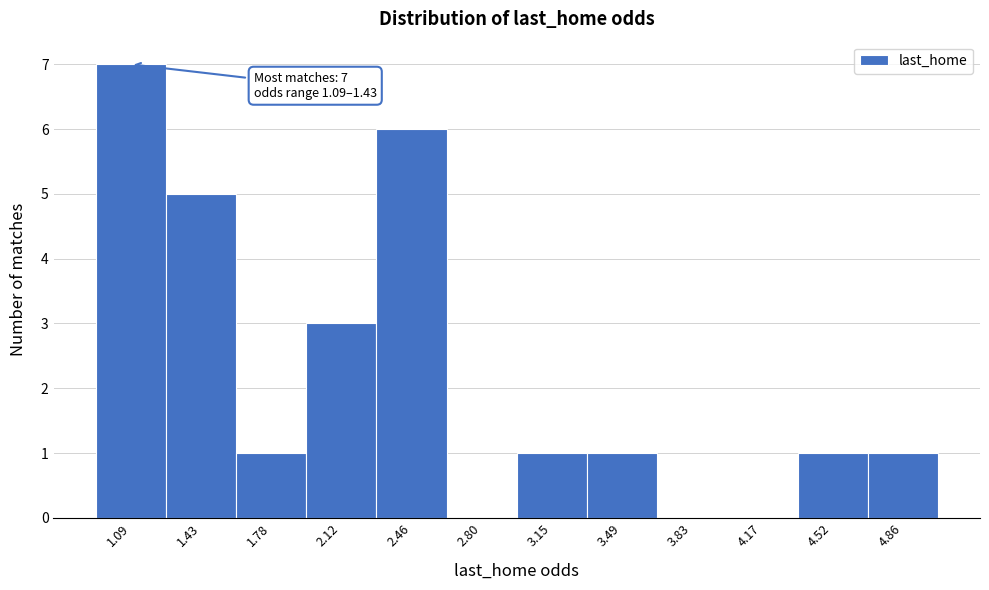

Reading left to right, list all the values displayed in this chart.

1.09=7	1.43=5	1.78=1	2.12=3	2.46=6	2.80=0	3.15=1	3.49=1	3.83=0	4.17=0	4.52=1	4.86=1